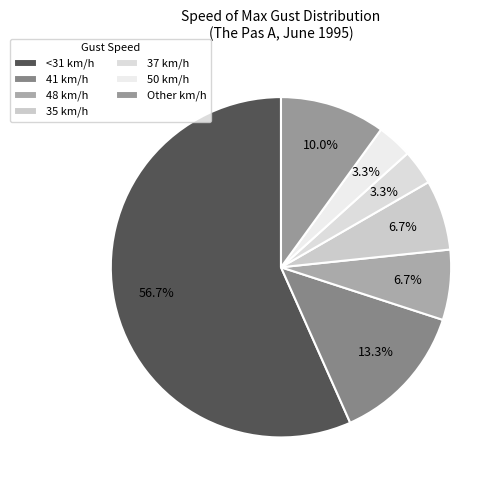

What is the largest slice in the pie chart?

<31 km/h